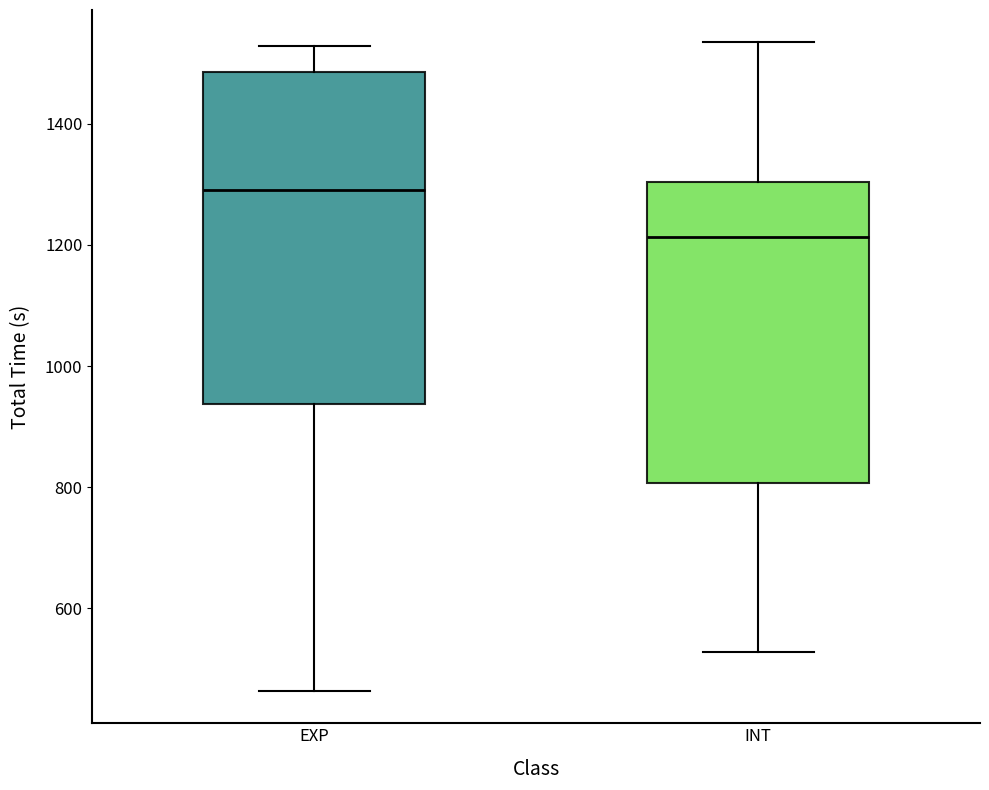

Reading left to right, transcribe this box plot: for each box, give where its median line is, the range the box spans, and where its two whiskers end, as read against the y-axis. The values are not printed on the chart, so give them approximately, as read against the axis.

EXP: median 1300, box 940 to 1480, whiskers 460 to 1520
INT: median 1220, box 800 to 1300, whiskers 520 to 1540